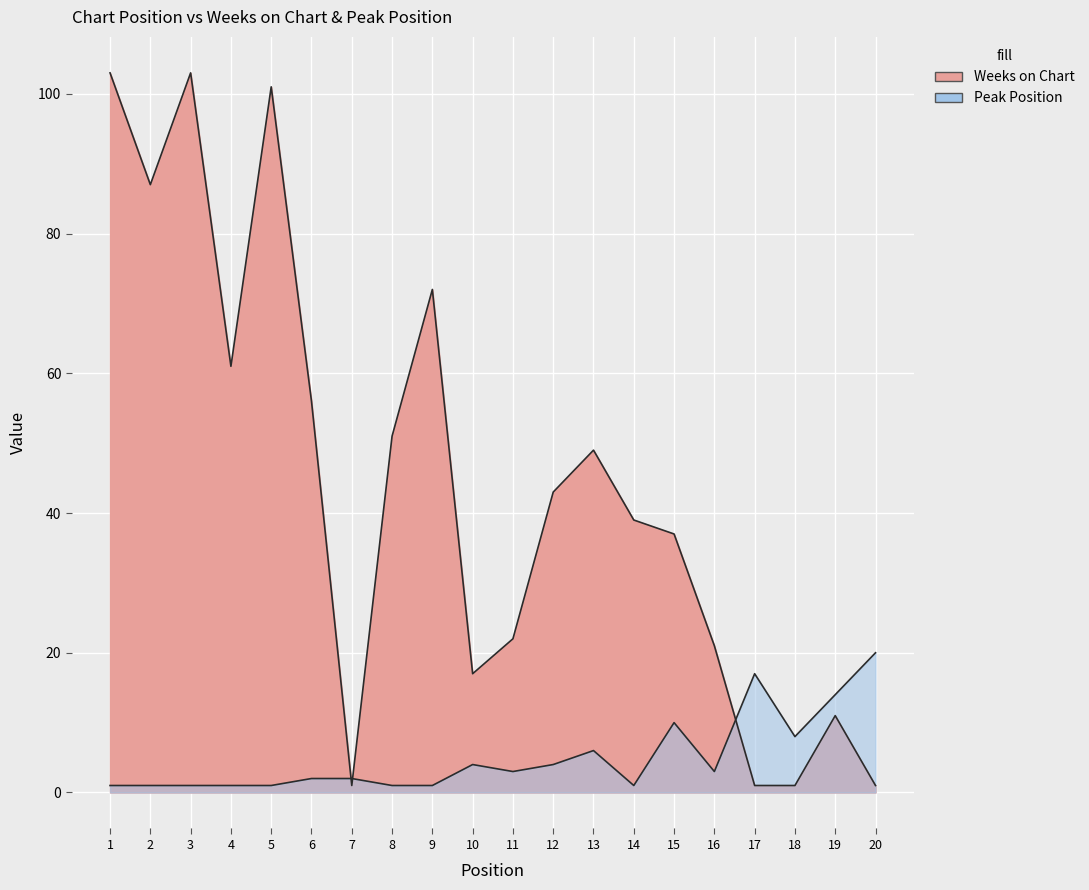

What is the difference between the maximum and minimum values in the Weeks on Chart series?

102